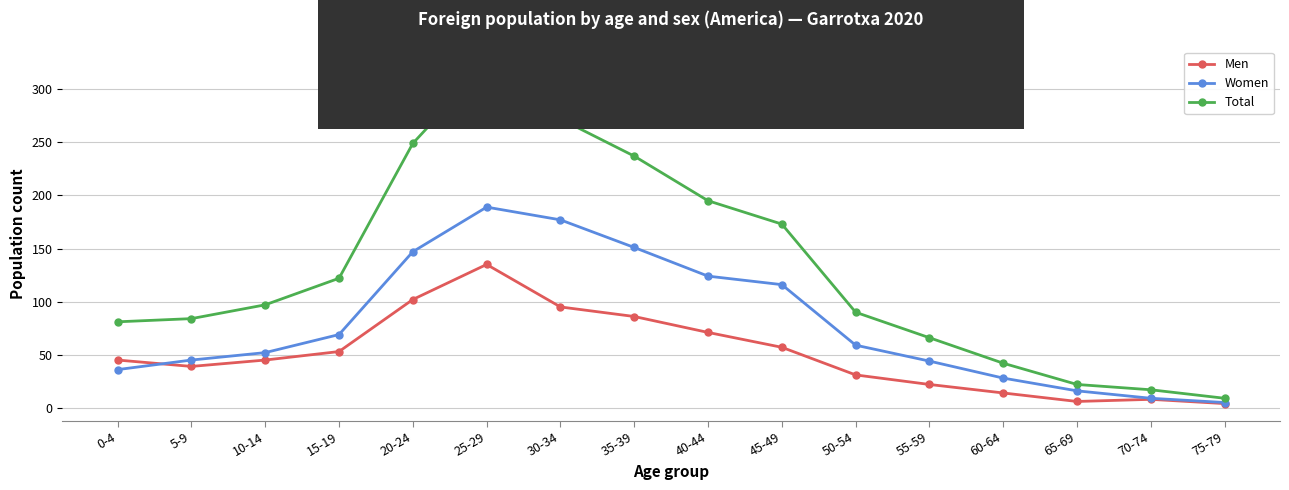

Where is Total nearest to the value 166?

45-49